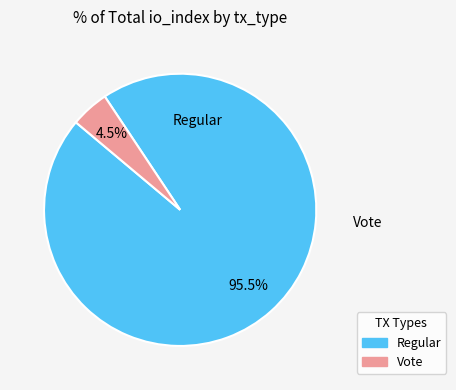

Rank the categories by value from highest to lowest.

Regular, Vote